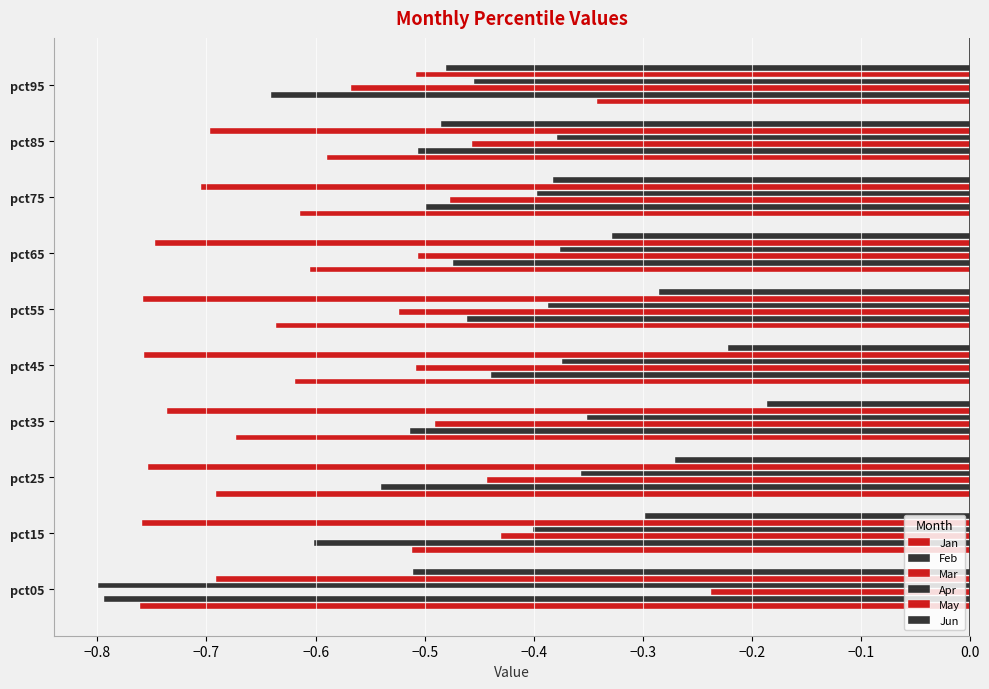

Count the number of data series in this chart.

6